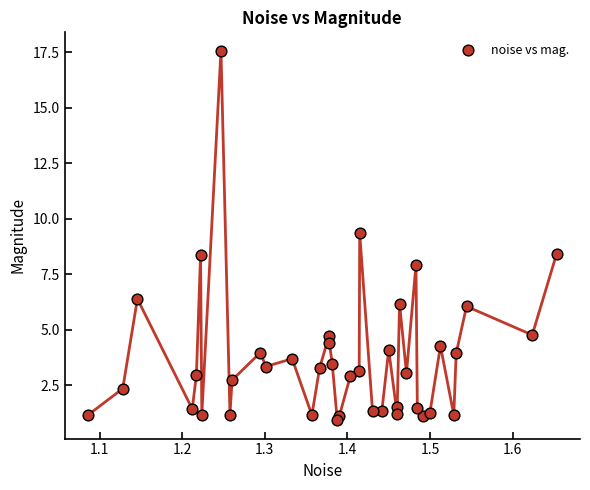

What is the range of Y values (max minus min)?

16.6